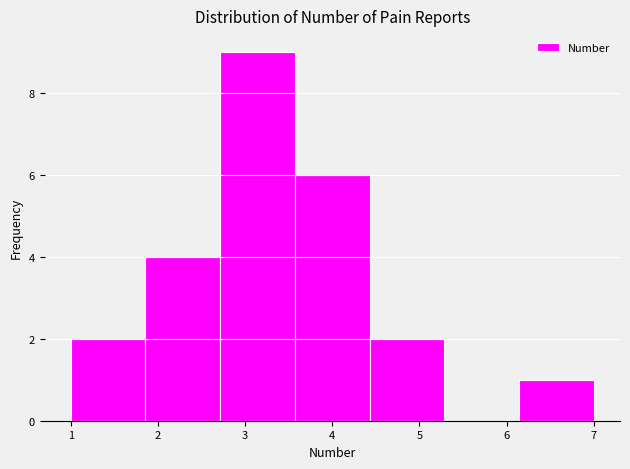

Reading left to right, list every bar in this chart as the range it spans on the x-axis followed by its height. Neither the bar edges nor the heights are printed on the chart, so give them approximately, as read against the axes.

1.0 to 1.9: 2
1.9 to 2.7: 4
2.7 to 3.6: 9
3.6 to 4.4: 6
4.4 to 5.3: 2
5.3 to 6.1: 0
6.1 to 7.0: 1